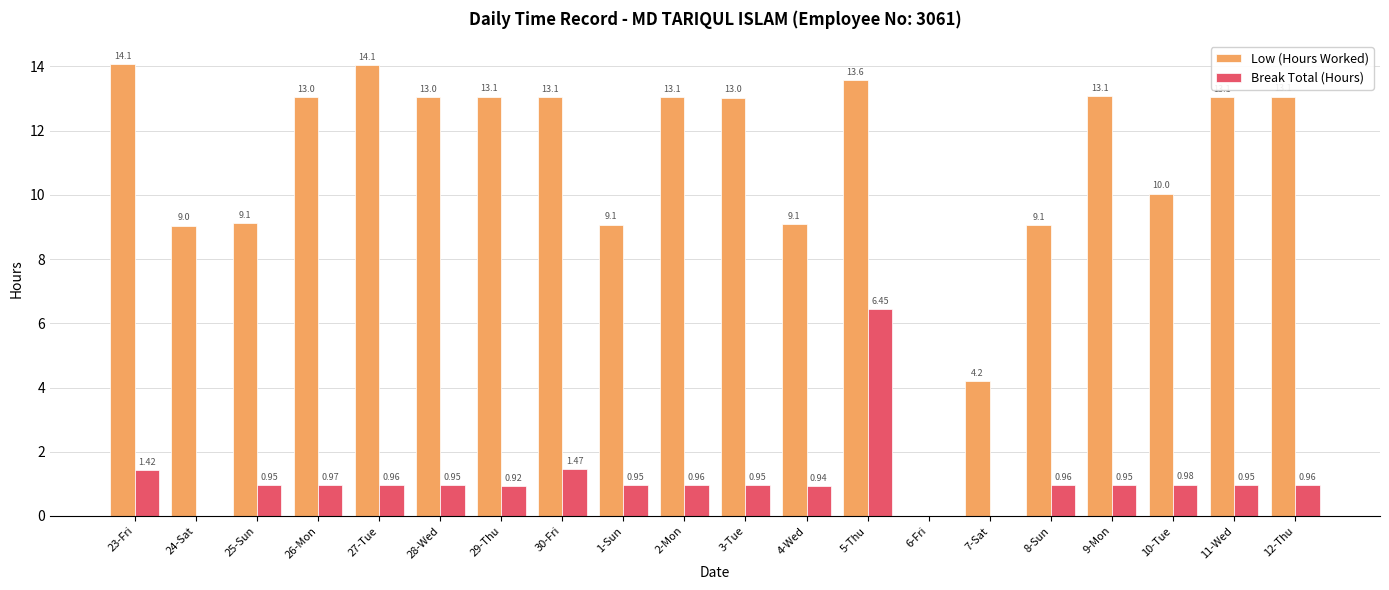

Which series has the largest range (max minus min)?

Low (Hours Worked)